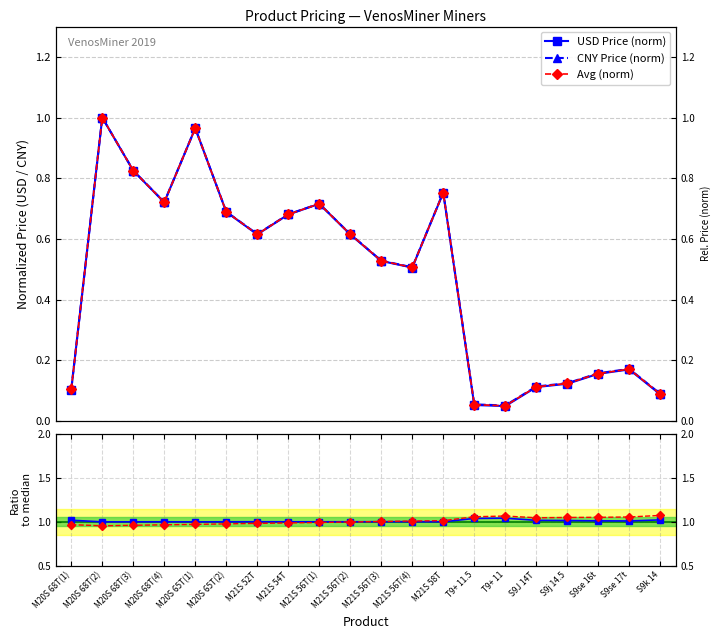

How many interior local peaks does the USD Price (norm) series have?

5